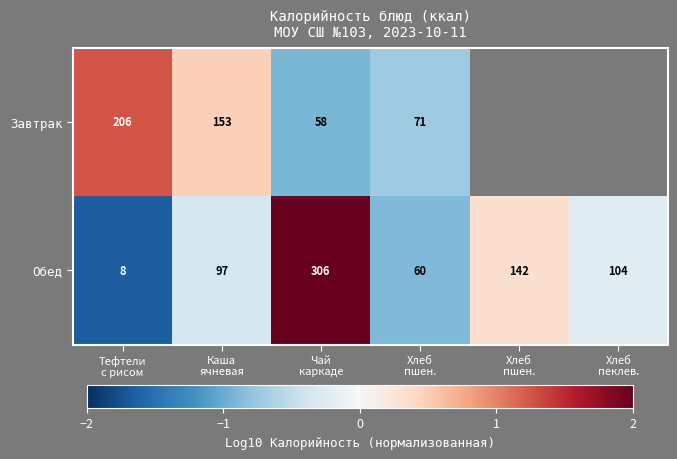

Rank the series by their average value, from highest to lowest.

Завтрак, Обед